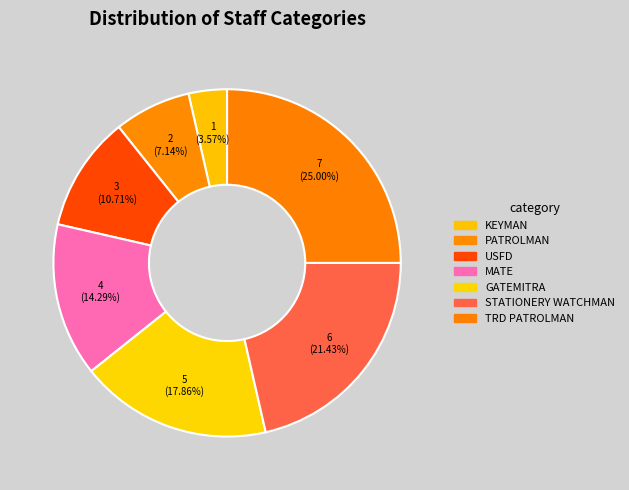

How much of the chart is everything except MATE?

85.7%